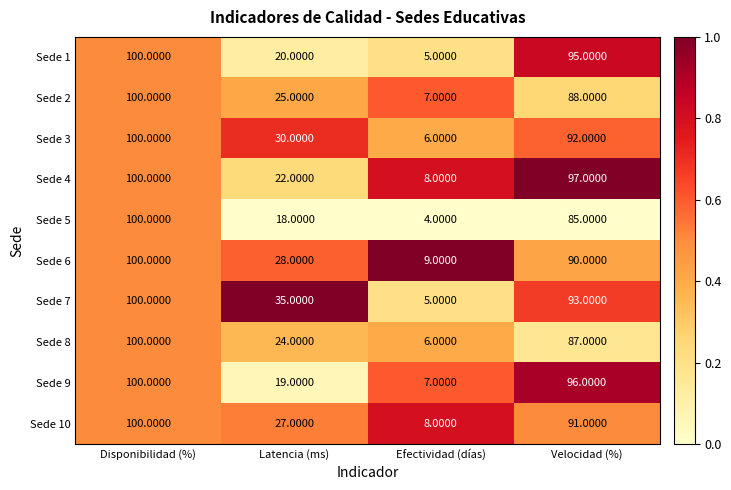

What is the sum of the Sede 1 values at Disponibilidad (%) and Efectividad (días)?

105